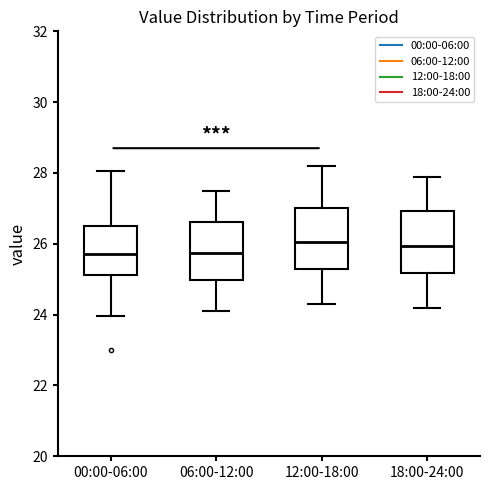

Reading left to right, read every box against the y-axis: the position of its median line, the range the box covers, and the ends of its whiskers. The values are not printed on the chart, so give them approximately, as read against the axis.

00:00-06:00: median 25.8, box 25.2 to 26.6, whiskers 24.0 to 28.0
06:00-12:00: median 25.8, box 25.0 to 26.6, whiskers 24.2 to 27.6
12:00-18:00: median 26.0, box 25.2 to 27.0, whiskers 24.4 to 28.2
18:00-24:00: median 26.0, box 25.2 to 27.0, whiskers 24.2 to 28.0